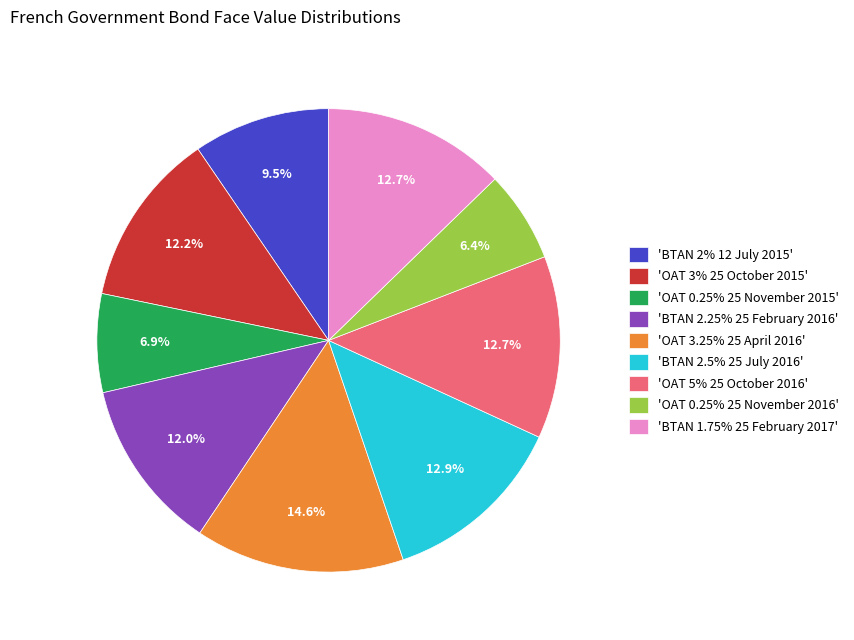

Combined, do 'BTAN 2.5% 25 July 2016' and 'OAT 0.25% 25 November 2016' account for over 50%?

No